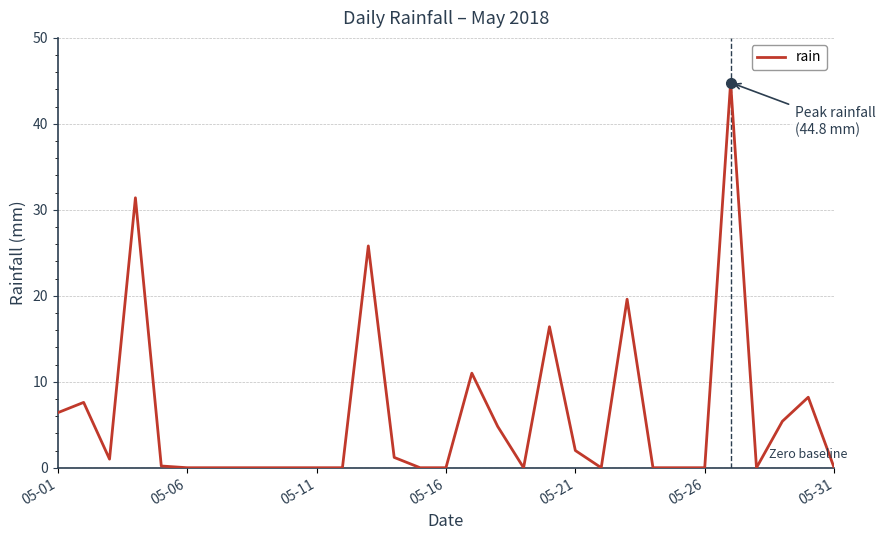

What is the maximum value shown in the chart?

44.8